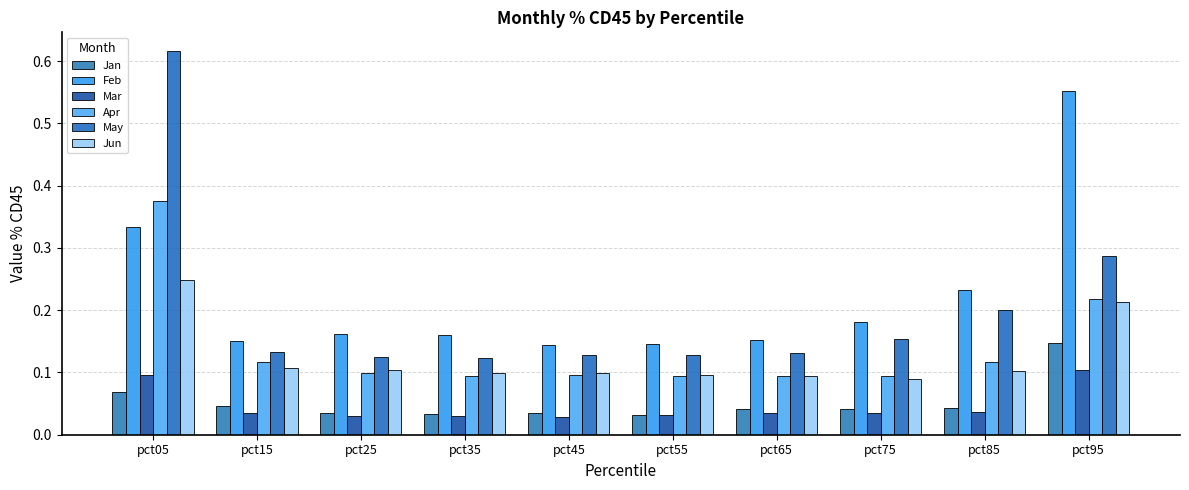

How many bars are there in each group?

6